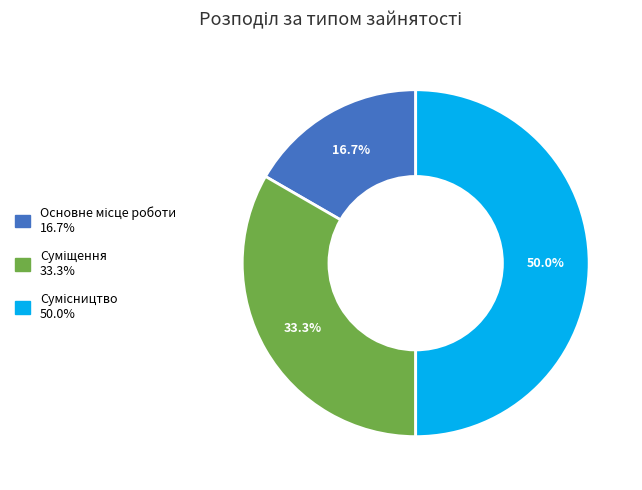

To the nearest percent, what is the difference between the largest and smallest slice percentages?

33%